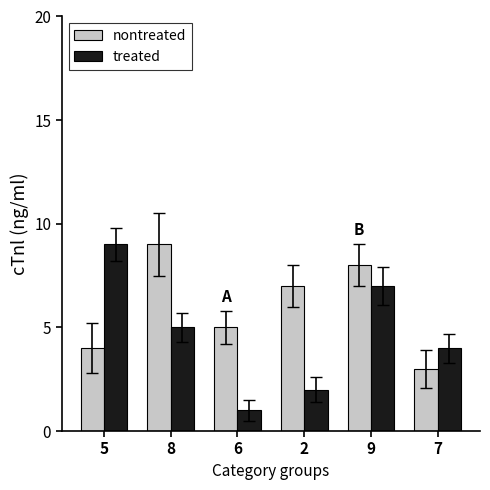

At which label does treated first exceed 5?

5